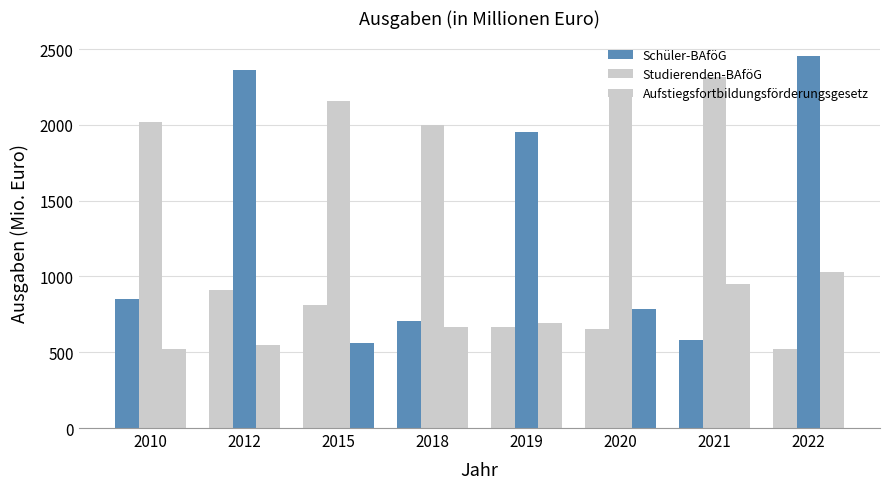

Does the chart contain stacked bars?

No